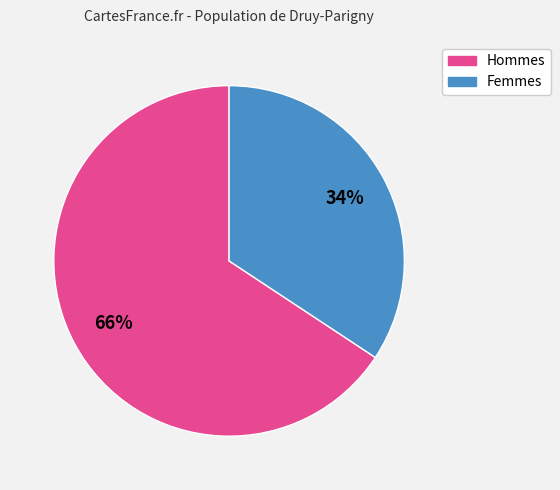

Is there a majority slice in this chart?

Yes